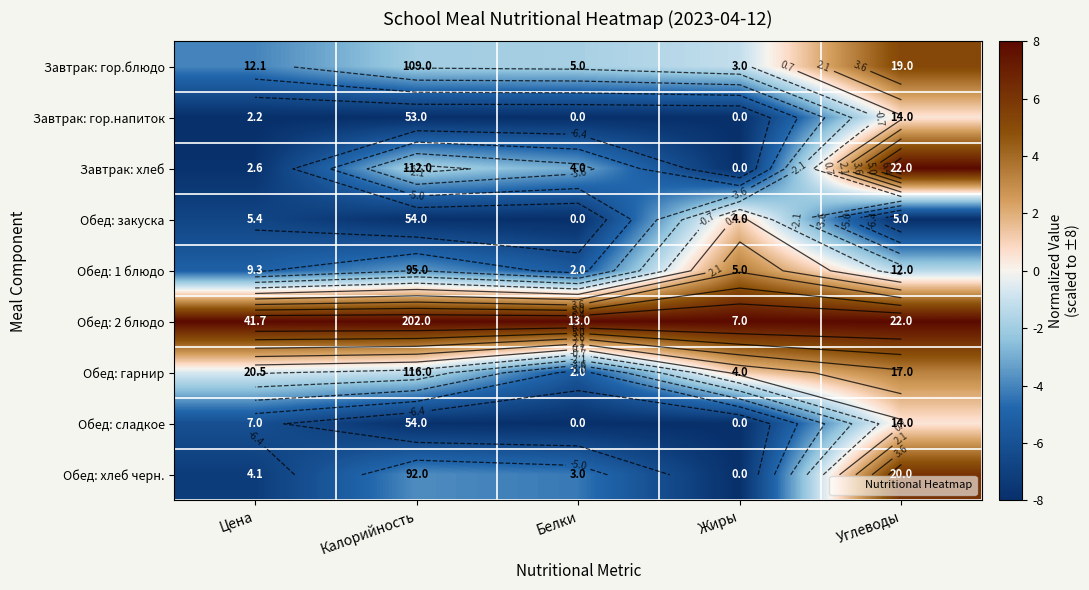

How many data points in Завтрак: хлеб are less than -3?

3